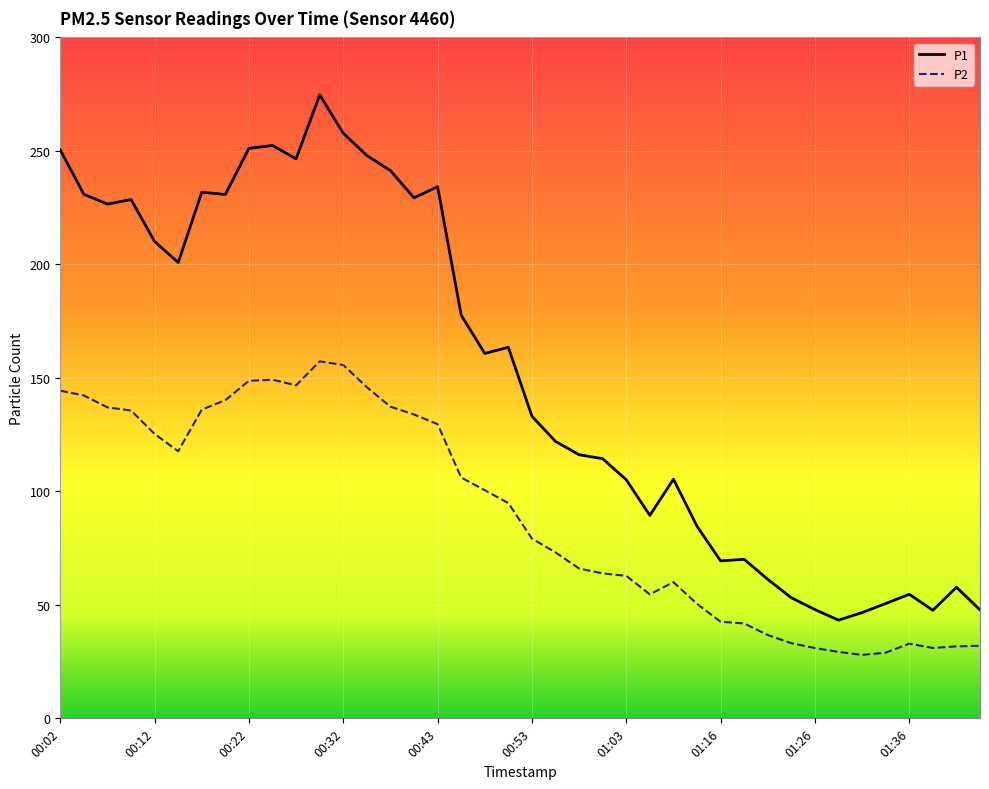

What is the sum of all P2 values?

3592.9